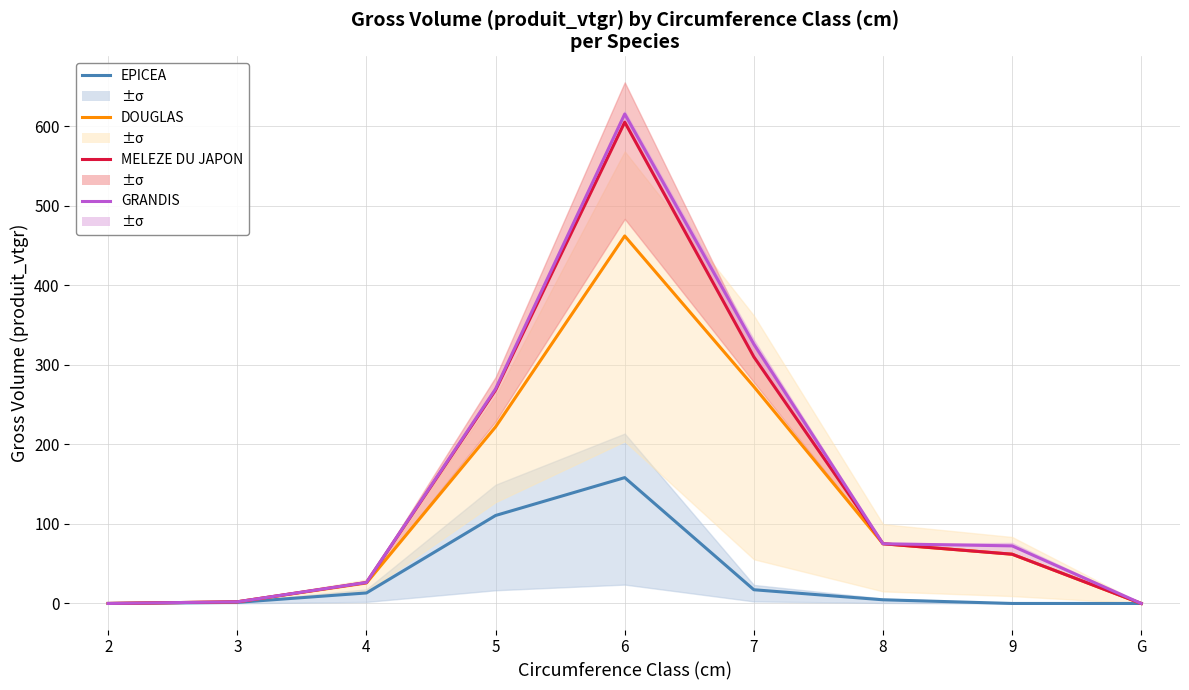

How many values in the DOUGLAS series are below 61?

4